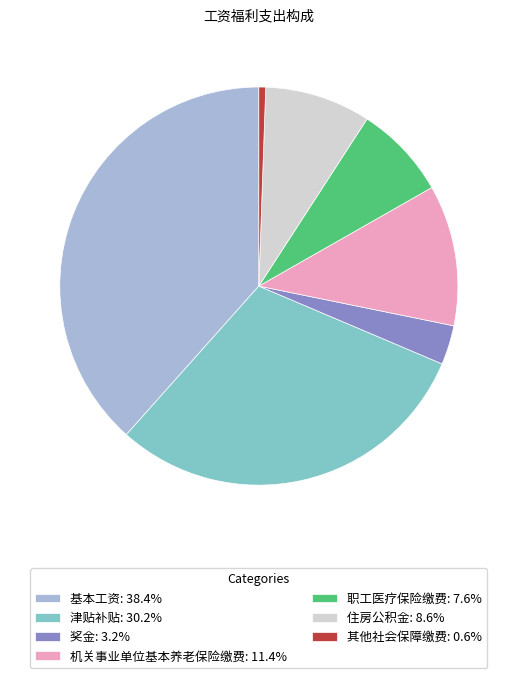

Is there a majority slice in this chart?

No